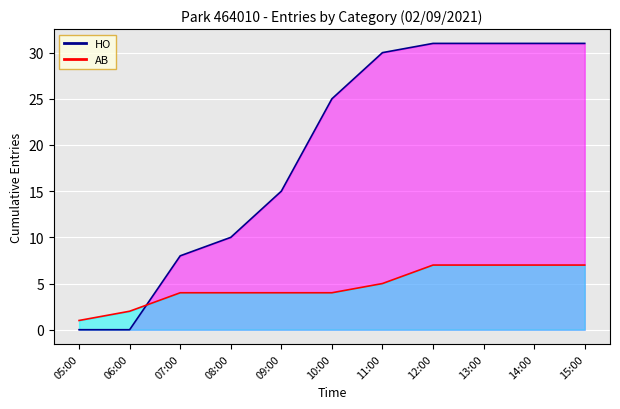

The HO_line series shows 5 at 09:00. True or false?

False